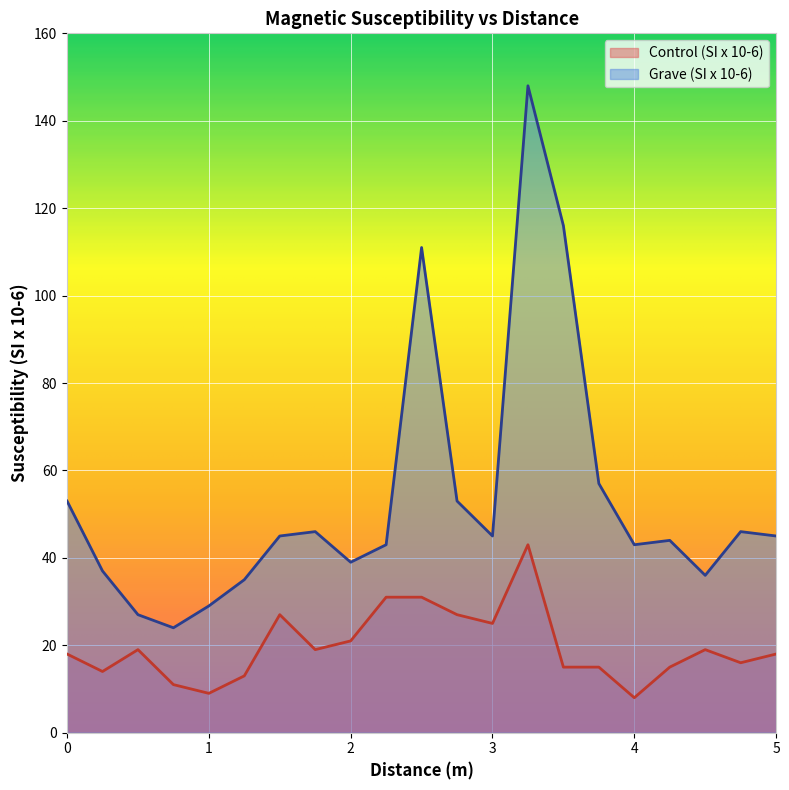

At which label does Grave (SI x 10-6) reach its minimum?

0.75